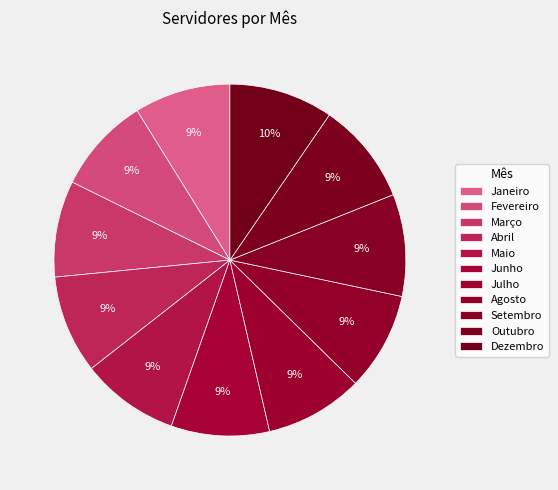

The Outubro slice represents 18% of the pie. True or false?

False